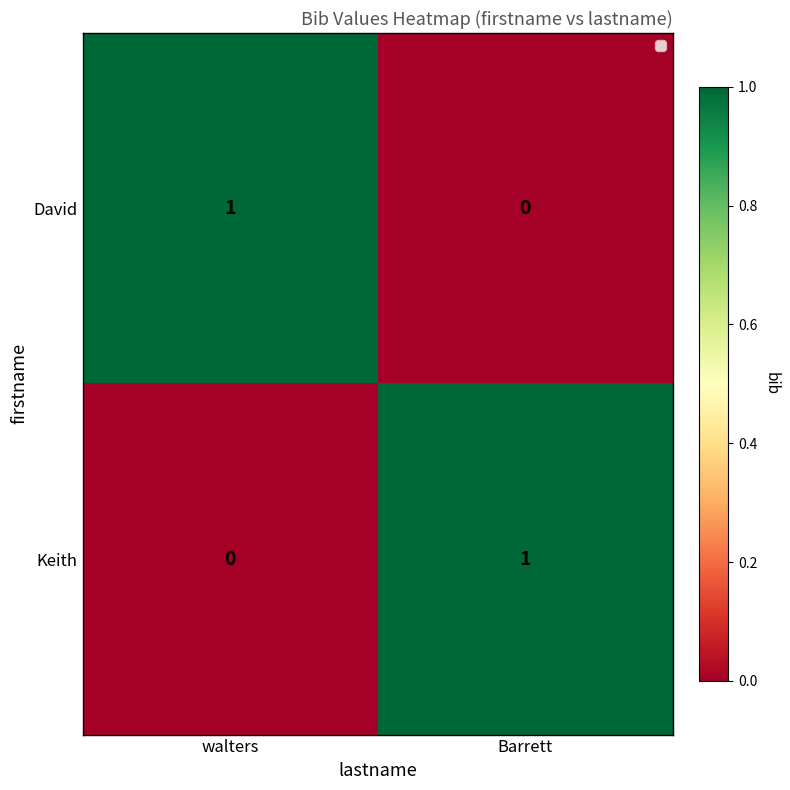

Reading left to right, what are all the values shown in this chart?

David: walters=1	Barrett=0
Keith: walters=0	Barrett=1